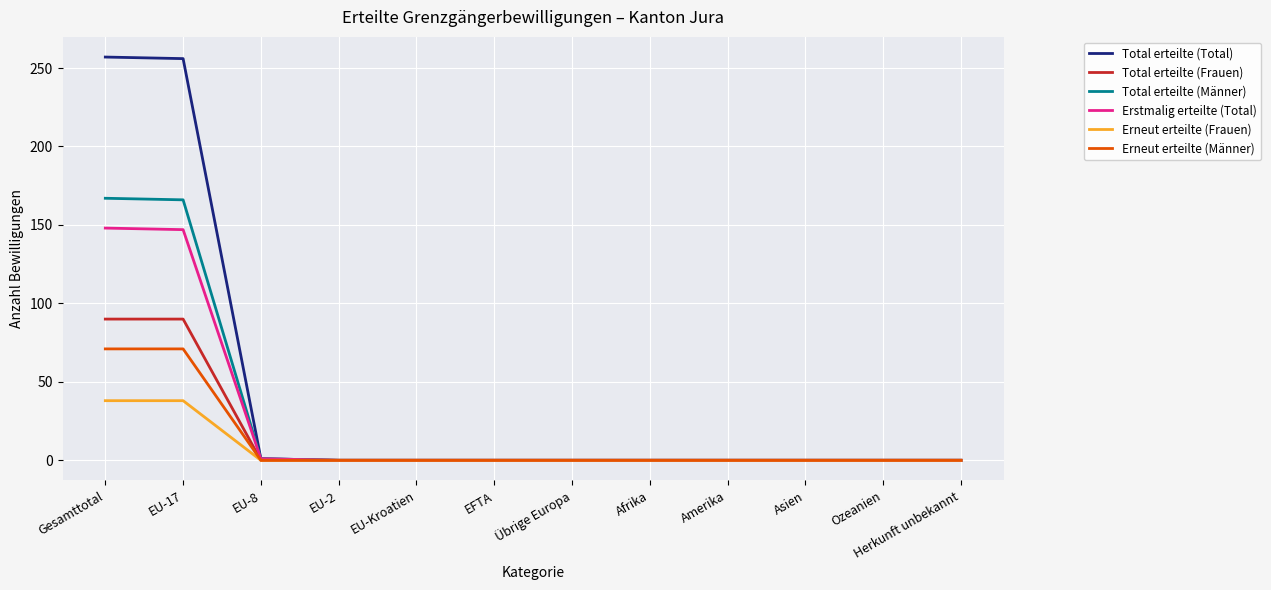

Rank the series by their maximum value, from highest to lowest.

Total erteilte (Total), Total erteilte (Männer), Erstmalig erteilte (Total), Total erteilte (Frauen), Erneut erteilte (Männer), Erneut erteilte (Frauen)